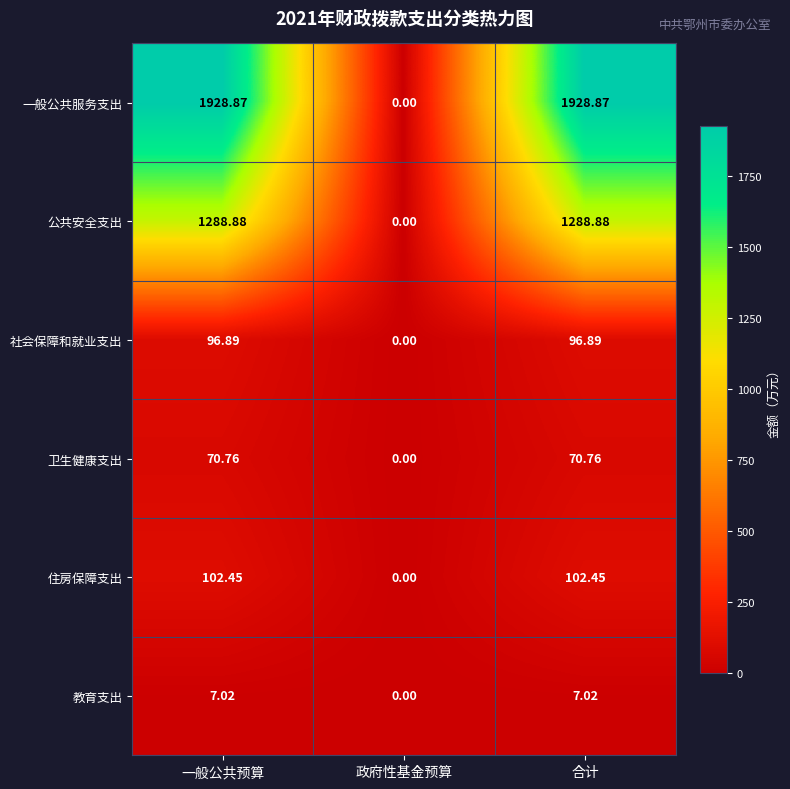

At which label does 卫生健康支出 reach its minimum?

政府性基金预算